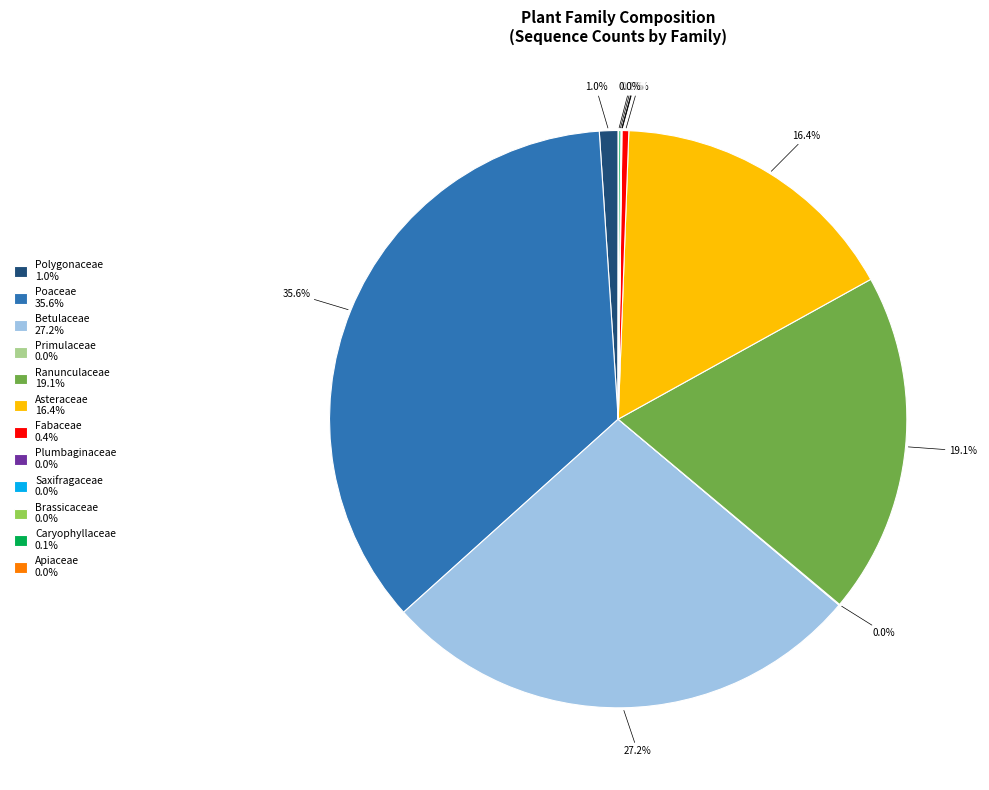

Combined, do Ranunculaceae 19.1% and Polygonaceae 1.0% account for over 50%?

No